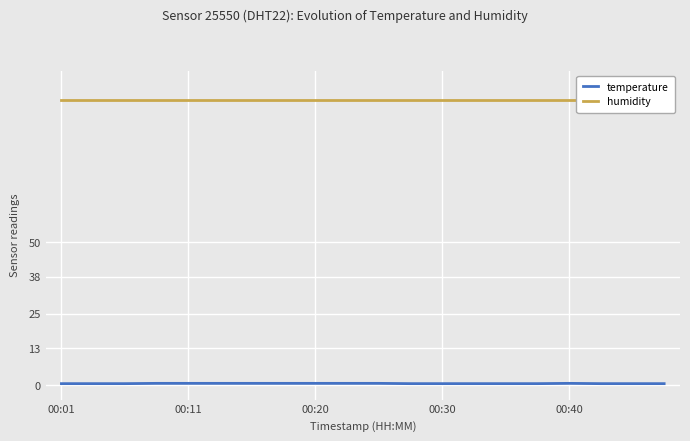

True or false: humidity has a value of 176.3 at 11.

False